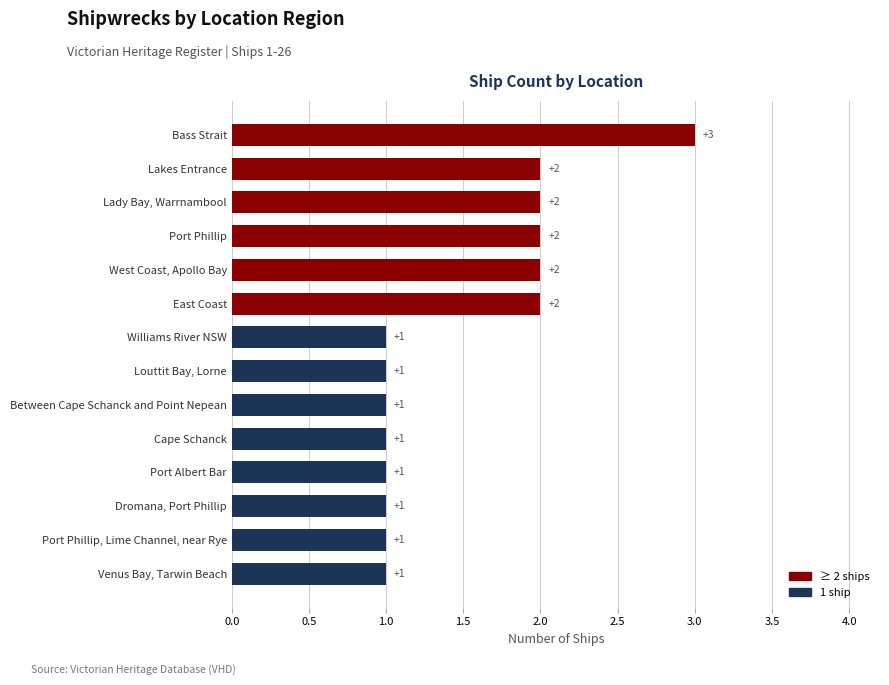

Approximately how many times larger is the value at Port Phillip compared to Williams River NSW?

2.0